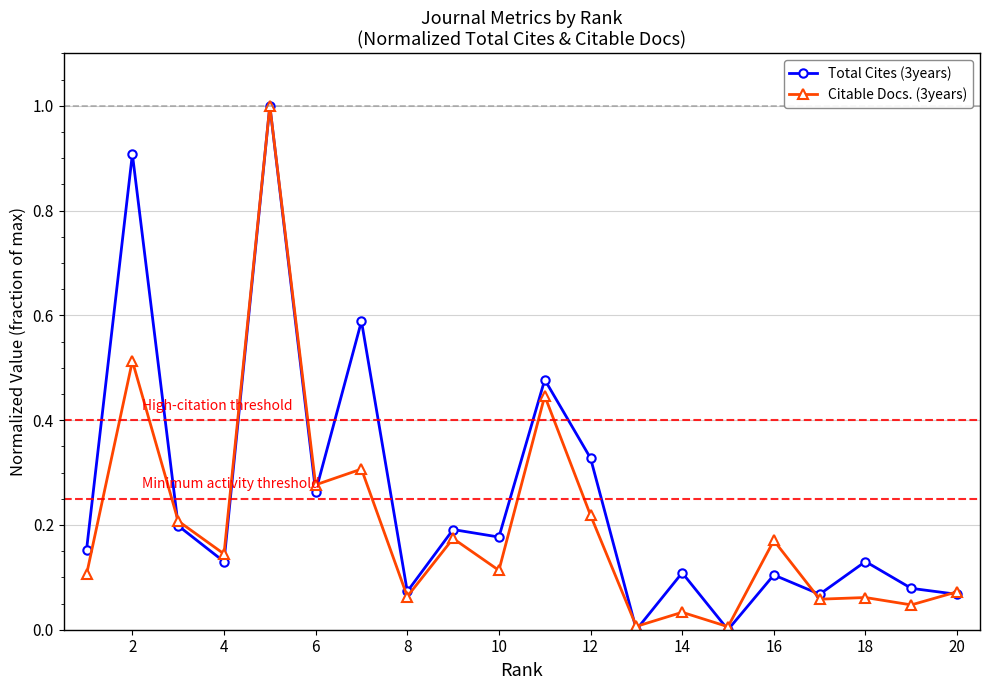

Count the number of data series in this chart.

2